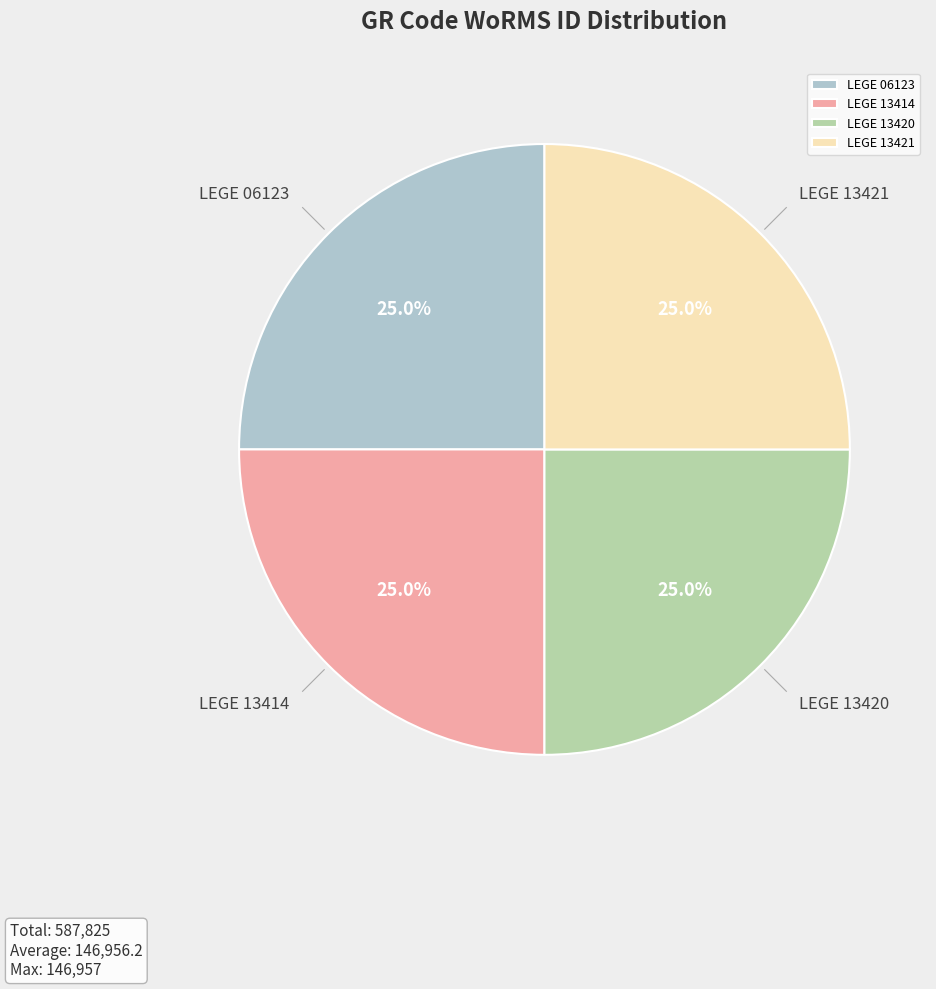

How much of the chart is everything except LEGE 13421?

75.0%